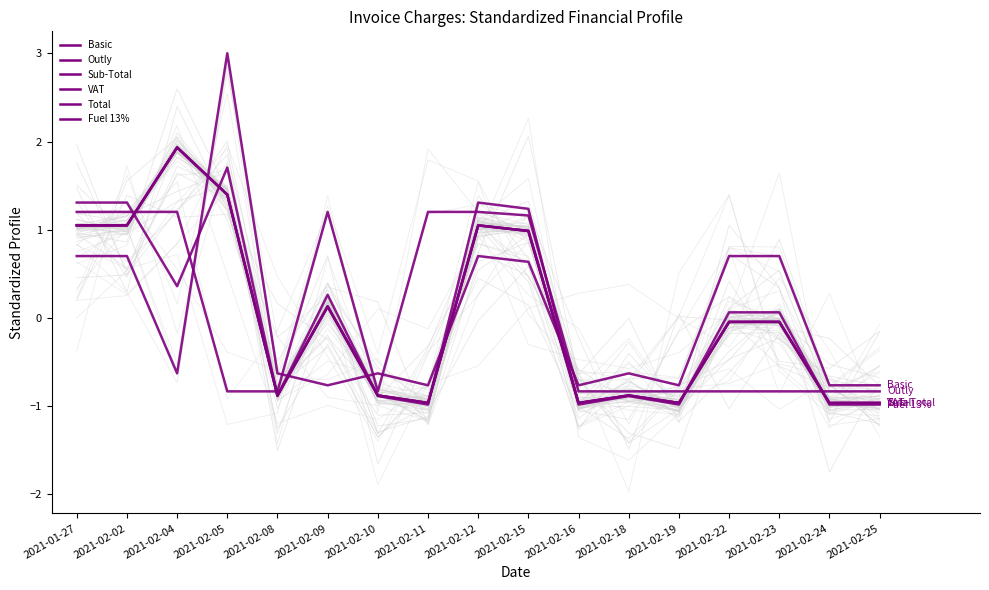

Is the value of Total at 2021-02-05 greater than the value of Fuel 13% at 2021-02-02?

Yes